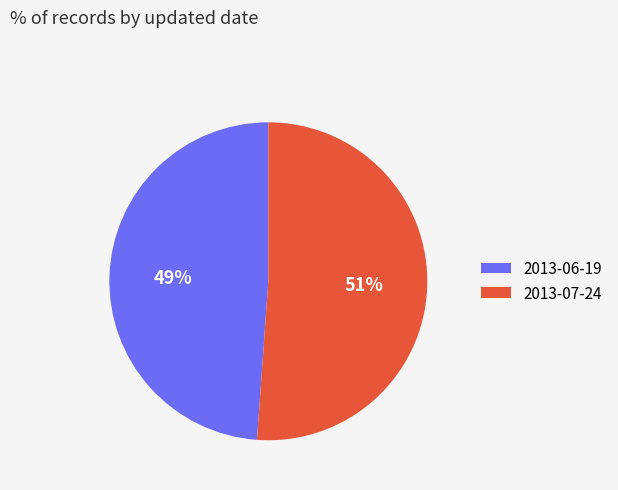

Is it true that 2013-07-24 is 64% of the pie?

False